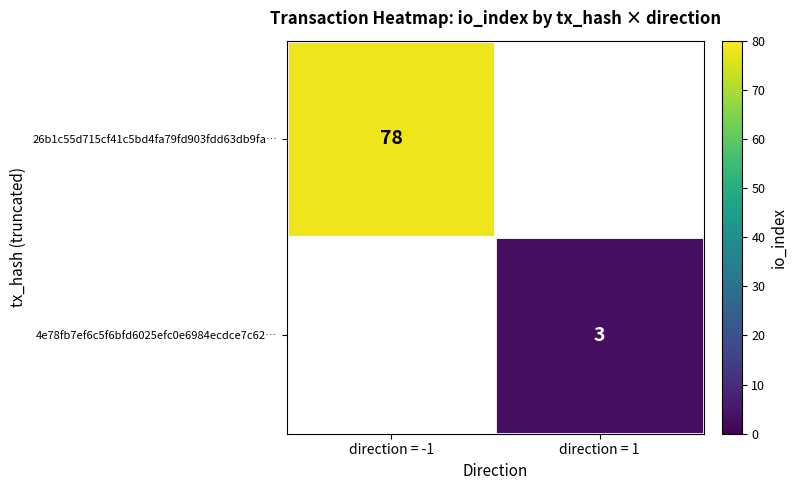

True or false: 4e78fb7ef6c5f6bfd6025efc0e6984ecdce7c62… has a value of 1 at direction = 1.

False